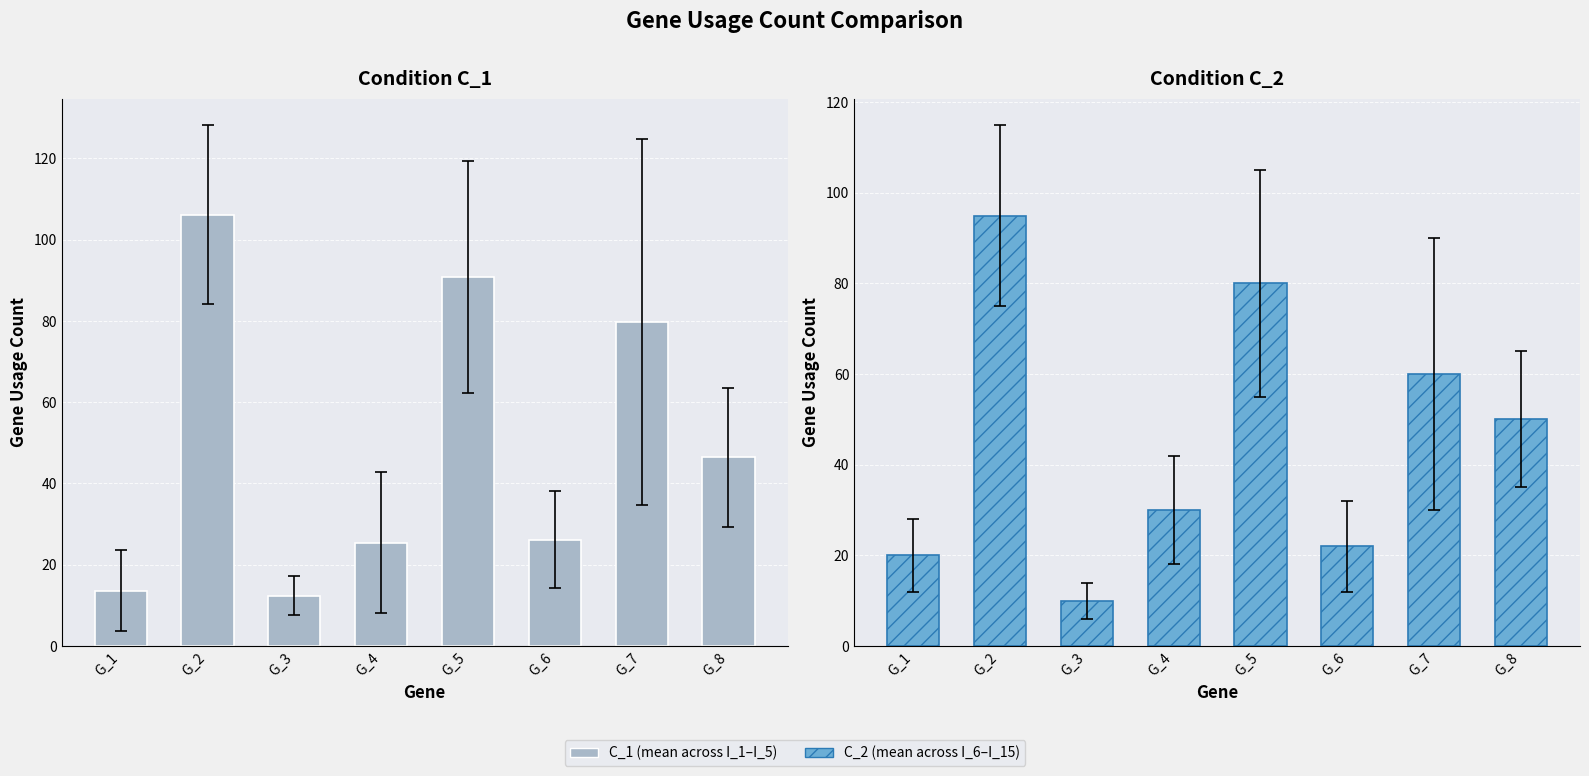

List the series in order of their overall mean, lowest first.

C_2, C_1